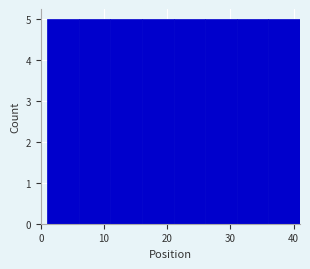

Reading left to right, list every bar in this chart as the range it spans on the x-axis followed by its height. The values are not printed on the chart, so give them approximately, as read against the axis.

1 to 6: 5
6 to 11: 5
11 to 16: 5
16 to 21: 5
21 to 26: 5
26 to 31: 5
31 to 36: 5
36 to 41: 5